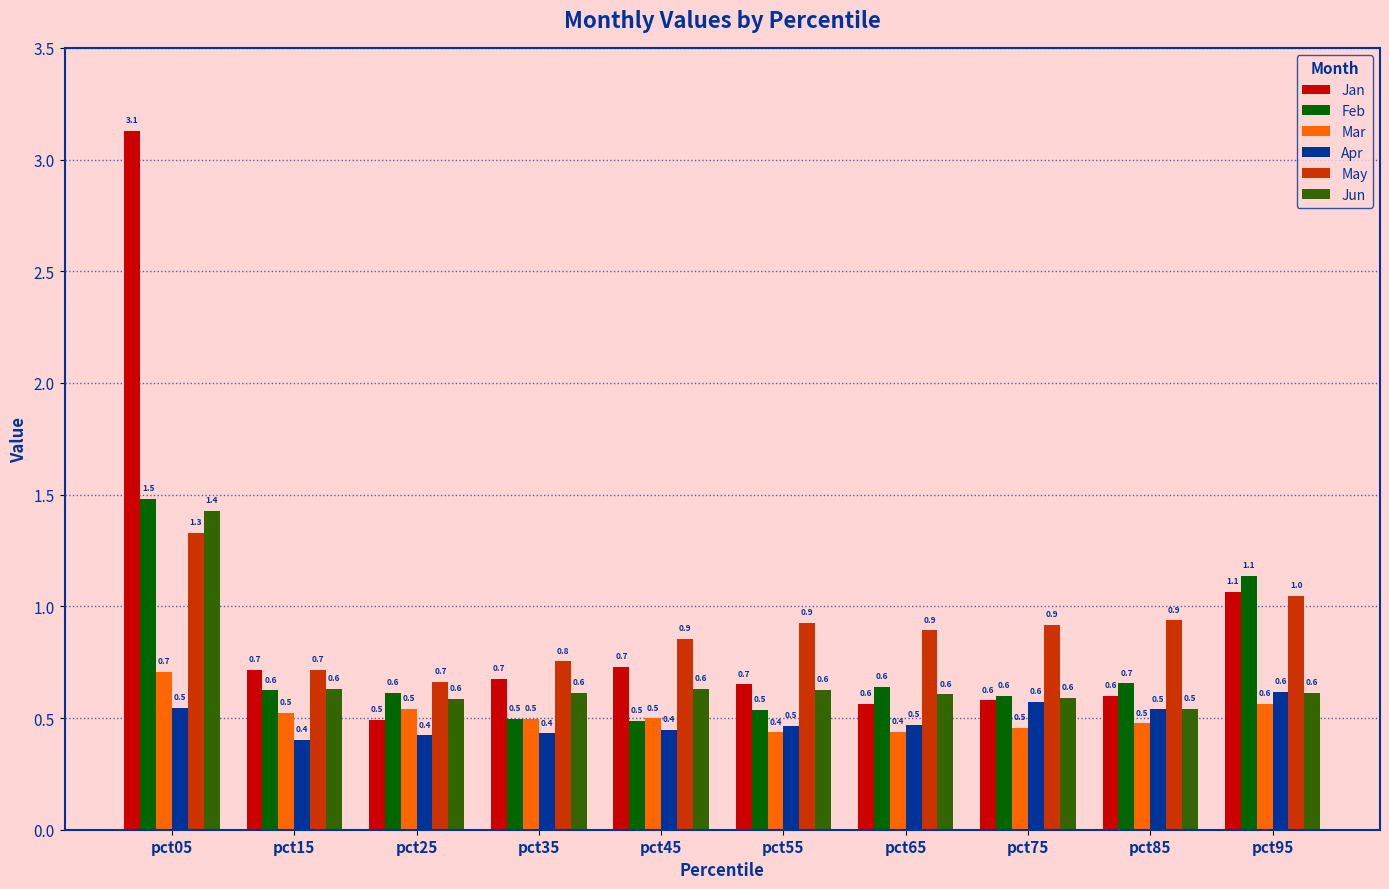

Reading left to right, extract all data points from this chart.

Jan: pct05=3.1	pct15=0.7	pct25=0.5	pct35=0.7	pct45=0.7	pct55=0.7	pct65=0.6	pct75=0.6	pct85=0.6	pct95=1.1
Feb: pct05=1.5	pct15=0.6	pct25=0.6	pct35=0.5	pct45=0.5	pct55=0.5	pct65=0.6	pct75=0.6	pct85=0.7	pct95=1.1
Mar: pct05=0.7	pct15=0.5	pct25=0.5	pct35=0.5	pct45=0.5	pct55=0.4	pct65=0.4	pct75=0.5	pct85=0.5	pct95=0.6
Apr: pct05=0.5	pct15=0.4	pct25=0.4	pct35=0.4	pct45=0.4	pct55=0.5	pct65=0.5	pct75=0.6	pct85=0.5	pct95=0.6
May: pct05=1.3	pct15=0.7	pct25=0.7	pct35=0.8	pct45=0.9	pct55=0.9	pct65=0.9	pct75=0.9	pct85=0.9	pct95=1.0
Jun: pct05=1.4	pct15=0.6	pct25=0.6	pct35=0.6	pct45=0.6	pct55=0.6	pct65=0.6	pct75=0.6	pct85=0.5	pct95=0.6